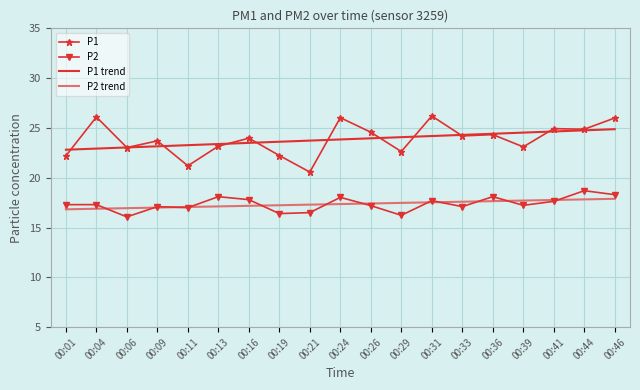

List the series in order of their peak value, lowest first.

P2 trend, P2, P1 trend, P1